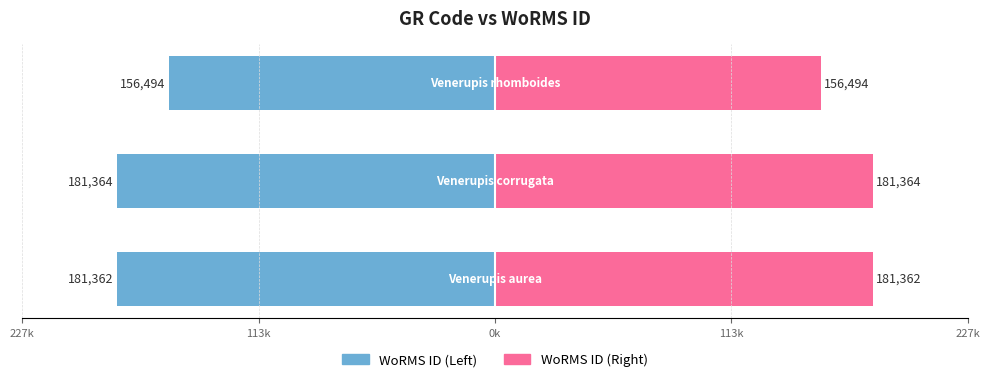

How many groups of bars are there?

3